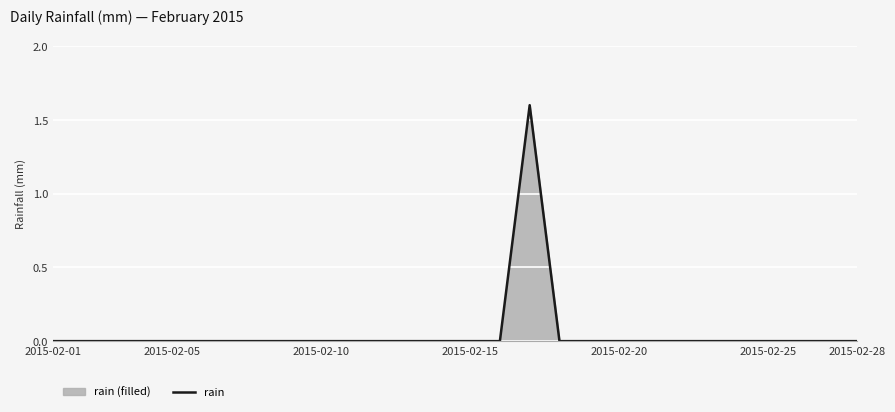

How many categories are shown in the chart?

28